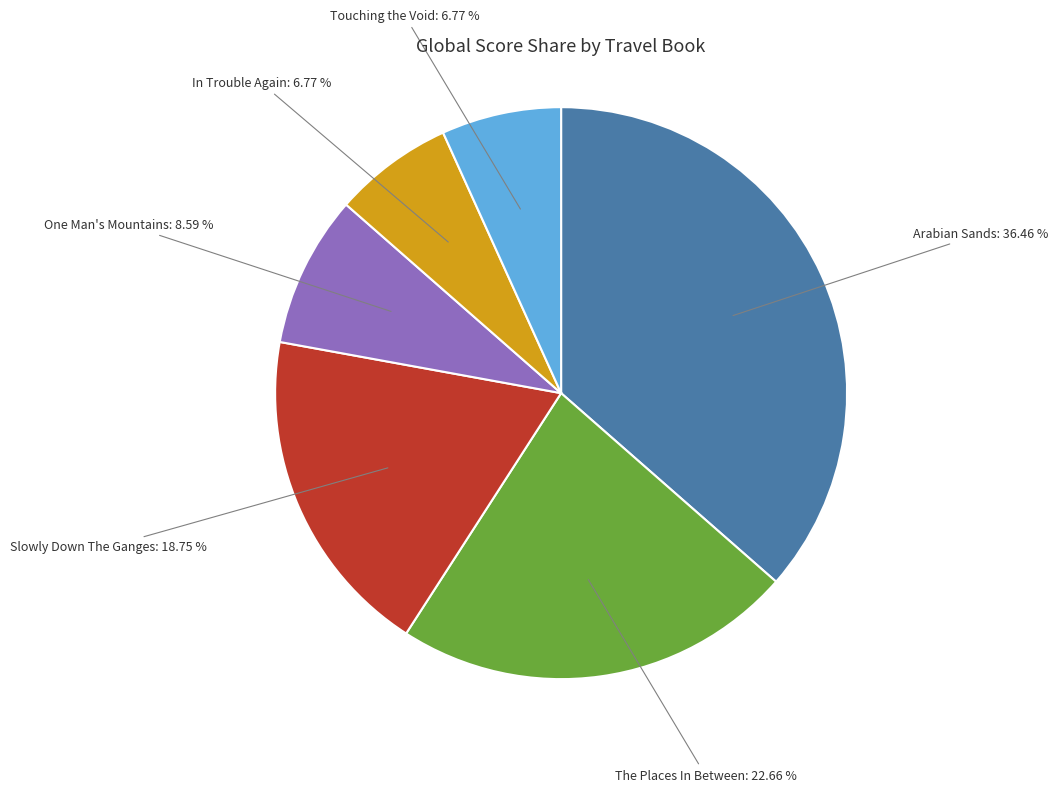

Does any single category account for the majority?

No